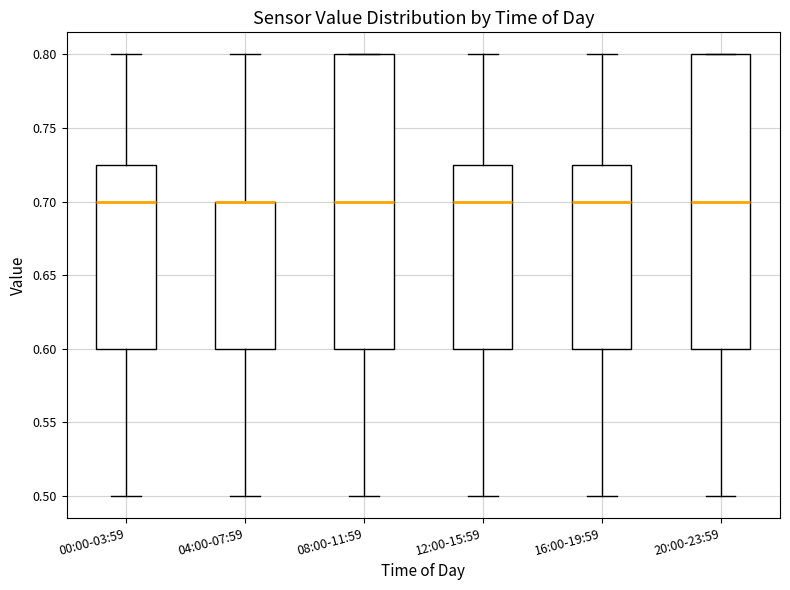

Reading left to right, transcribe this box plot: for each box, give where its median line is, the range the box spans, and where its two whiskers end, as read against the y-axis. The values are not printed on the chart, so give them approximately, as read against the axis.

00:00-03:59: median 0.700, box 0.600 to 0.725, whiskers 0.500 to 0.800
04:00-07:59: median 0.700 (drawn on the box's upper edge), box 0.600 to 0.700, whiskers 0.500 to 0.800
08:00-11:59: median 0.700, box 0.600 to 0.800, whiskers 0.500 to 0.800
12:00-15:59: median 0.700, box 0.600 to 0.725, whiskers 0.500 to 0.800
16:00-19:59: median 0.700, box 0.600 to 0.725, whiskers 0.500 to 0.800
20:00-23:59: median 0.700, box 0.600 to 0.800, whiskers 0.500 to 0.800